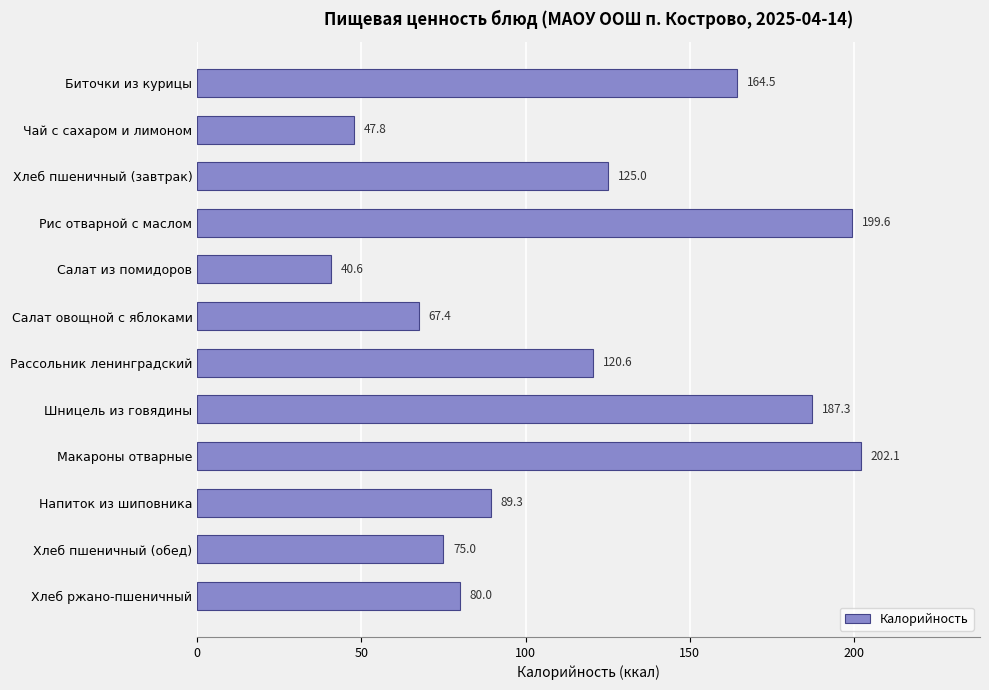

What is the difference between the second highest and second lowest values?

151.8